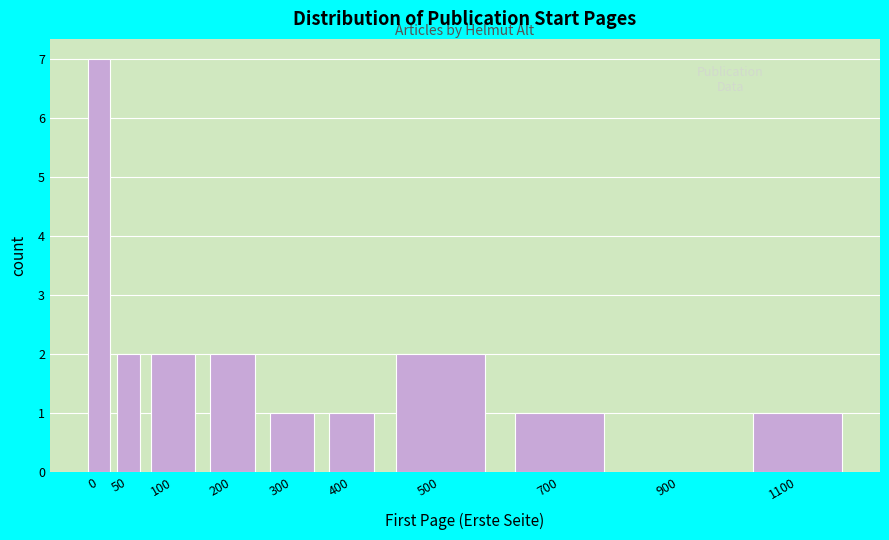

Reading left to right, extract all data points from this chart.

0=7	50=2	100=2	200=2	300=1	400=1	500=2	700=1	900=0	1100=1